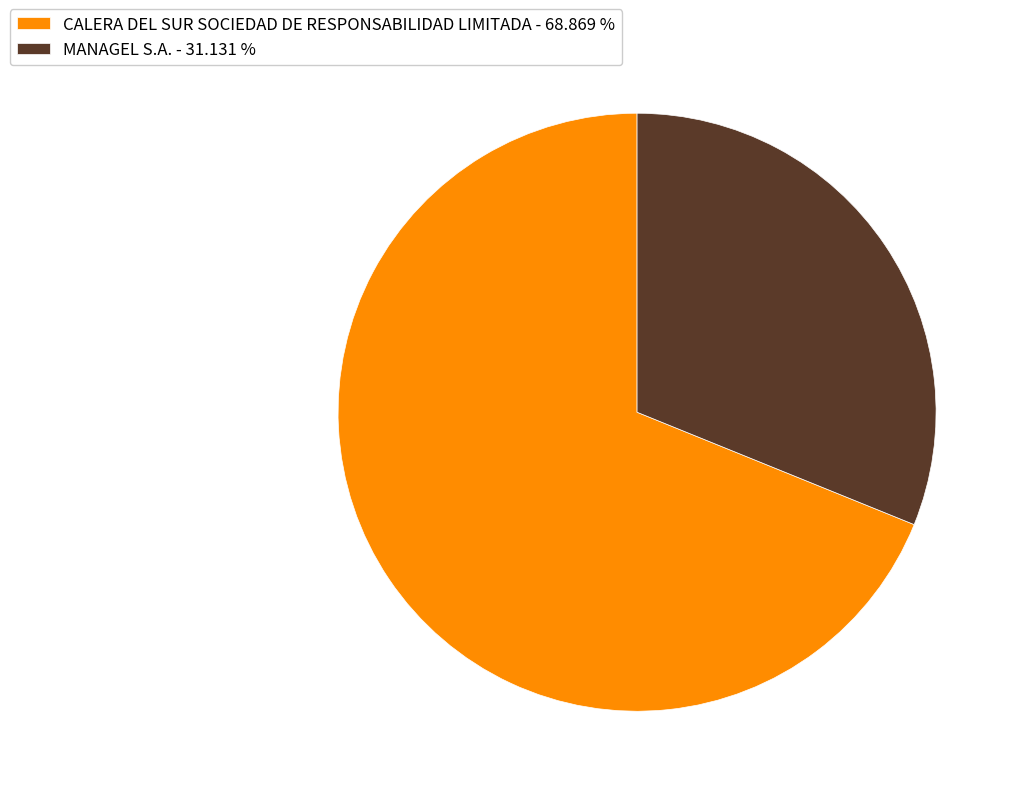

What is the largest slice in the pie chart?

CALERA DEL SUR SOCIEDAD DE RESPONSABILIDAD LIMITADA